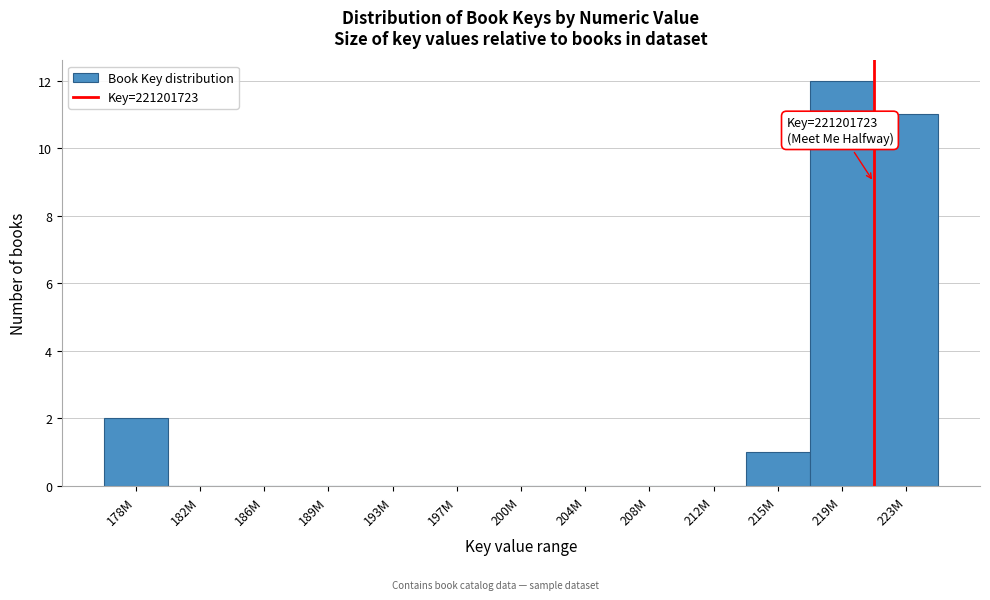

Reading left to right, what are all the values shown in this chart?

178M=2	182M=0	186M=0	189M=0	193M=0	197M=0	200M=0	204M=0	208M=0	212M=0	215M=1	219M=12	223M=11